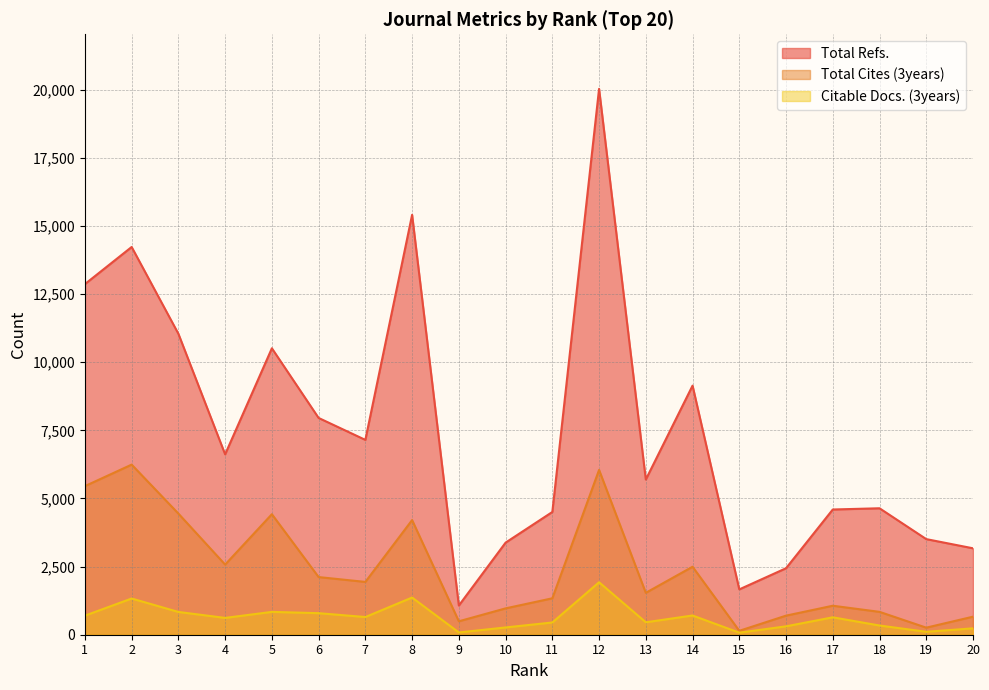

The value of Total Refs. at 11 is 2069. True or false?

False